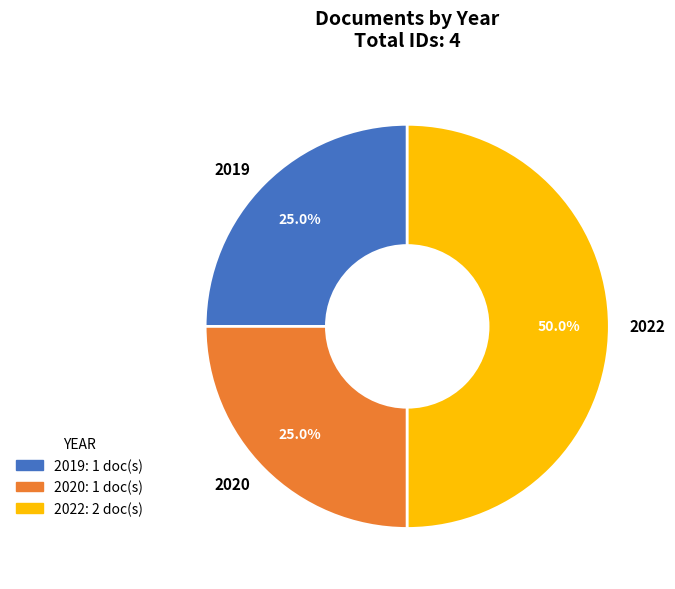

Is 2020 the majority of the pie?

No